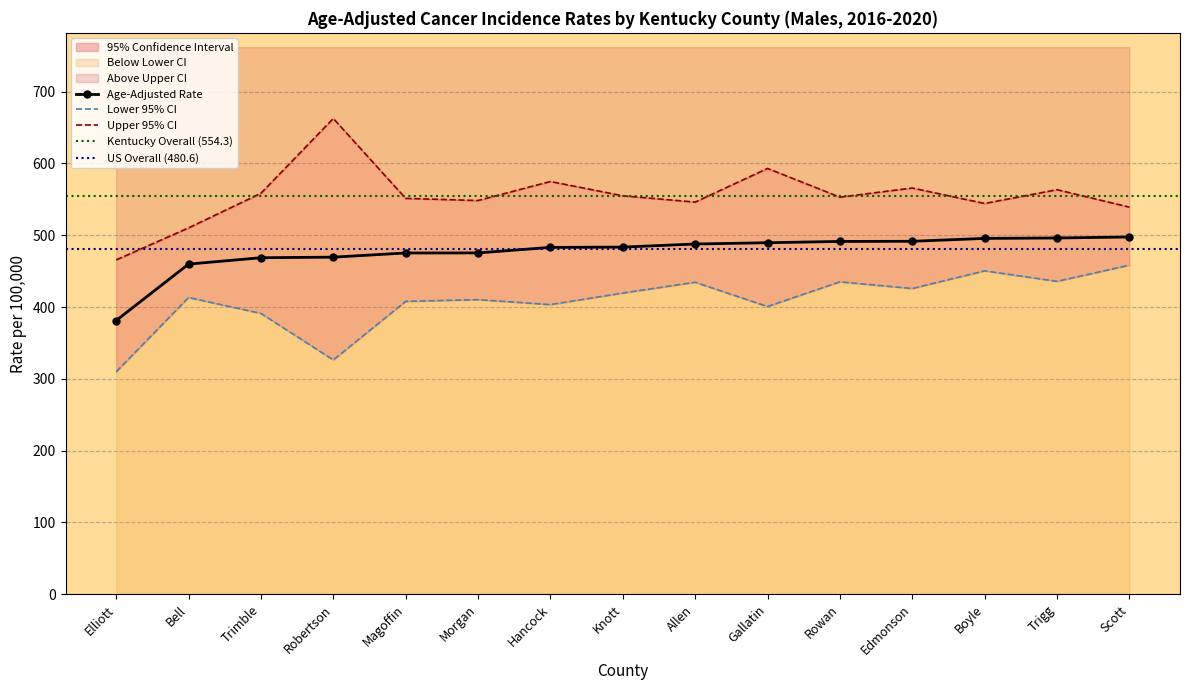

What is the sum of all Lower 95% CI values?

6122.2